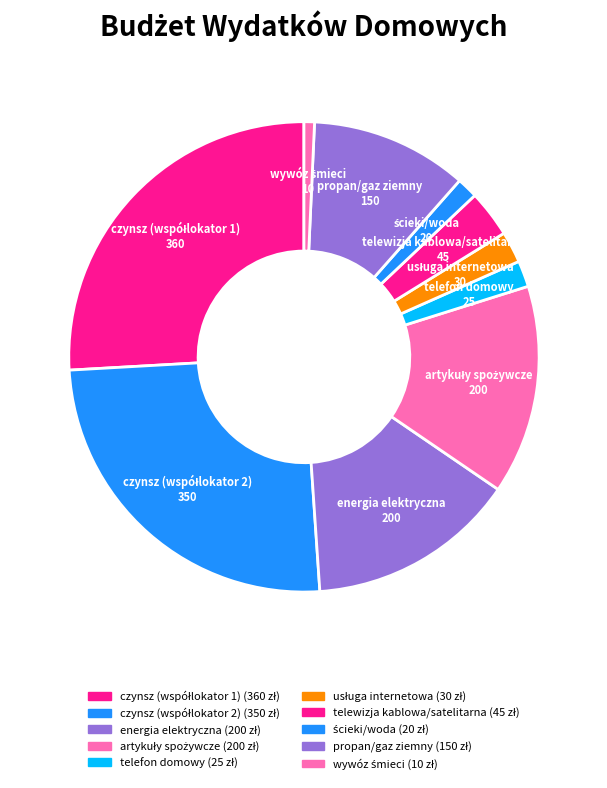

What is the smallest slice in the pie chart?

wywóz śmieci